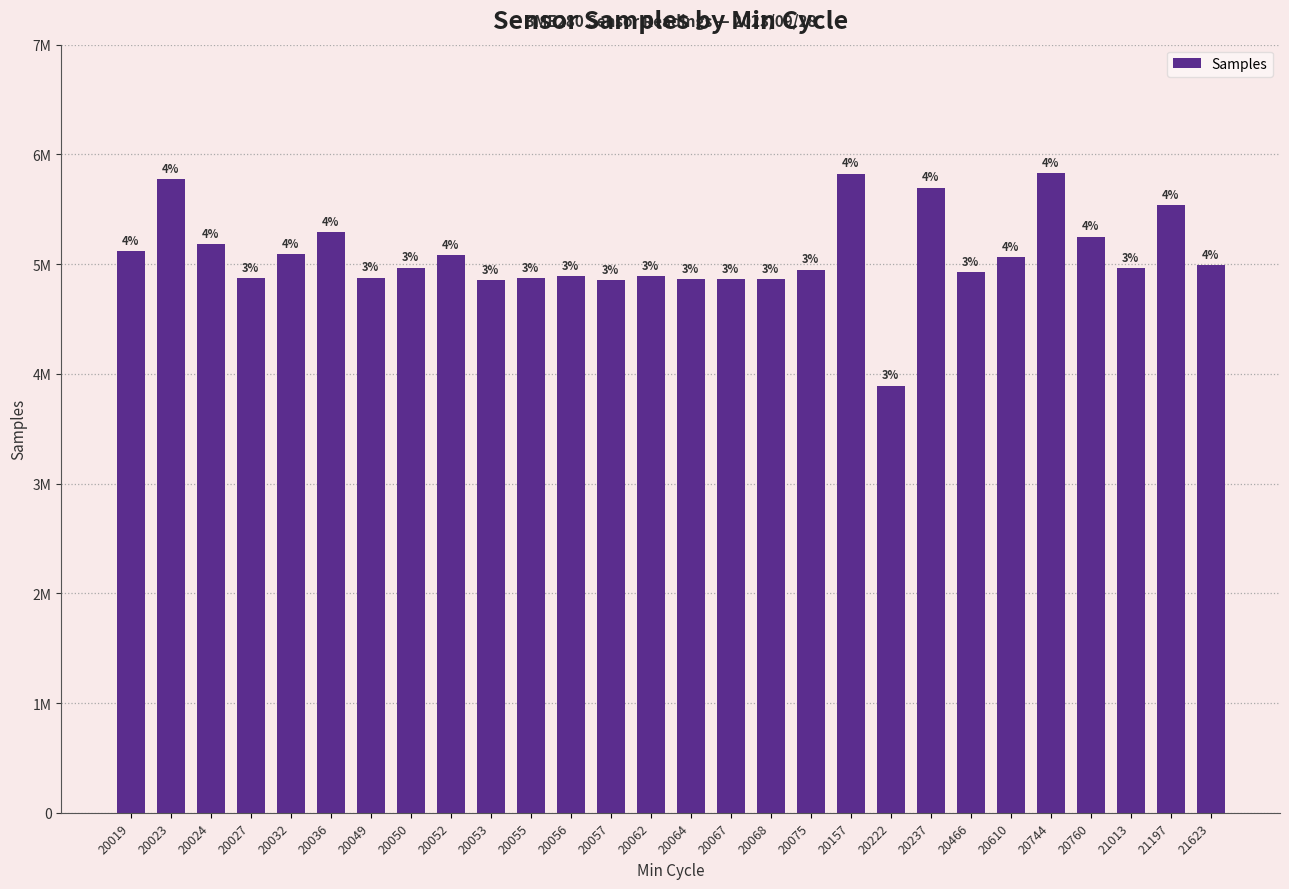

Between 20053 and 20027, which is larger?

20027